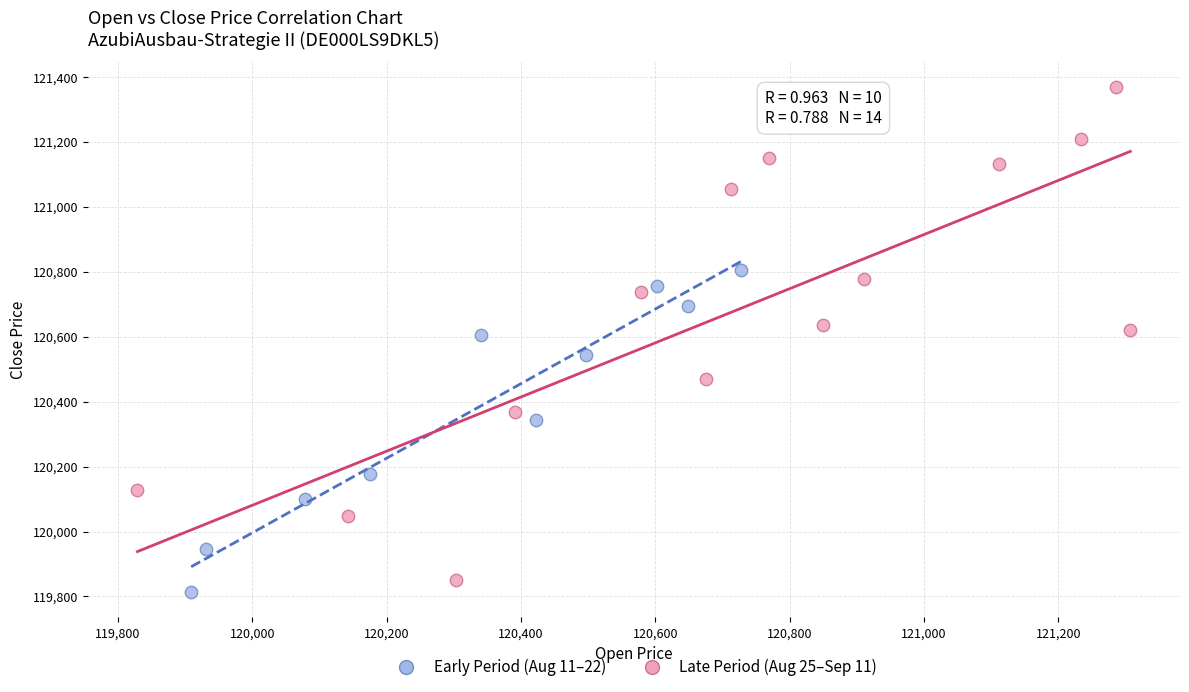

Which series contains the highest Y value?

Late Period (Aug 25–Sep 11)